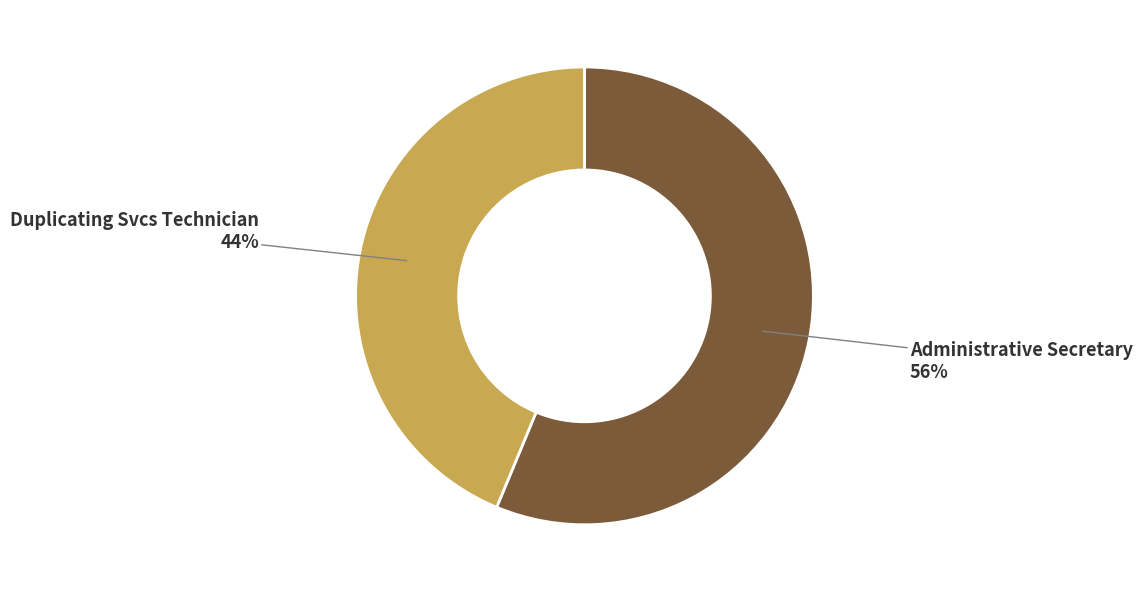

To the nearest percent, what percentage of the pie is Administrative Secretary?

56%